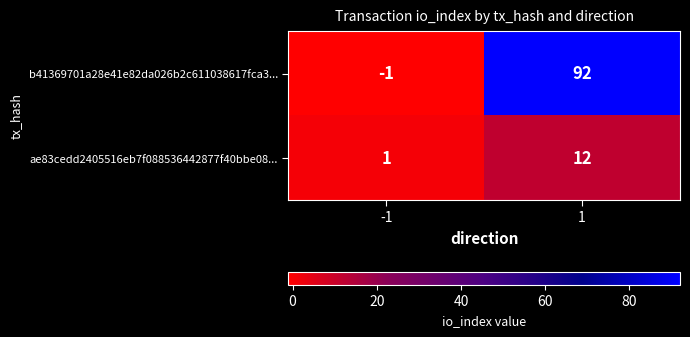

Reading left to right, list all the values displayed in this chart.

b41369701a28e41e82da026b2c611038617fca3...: -1=-1	1=92
ae83cedd2405516eb7f088536442877f40bbe08...: -1=1	1=12